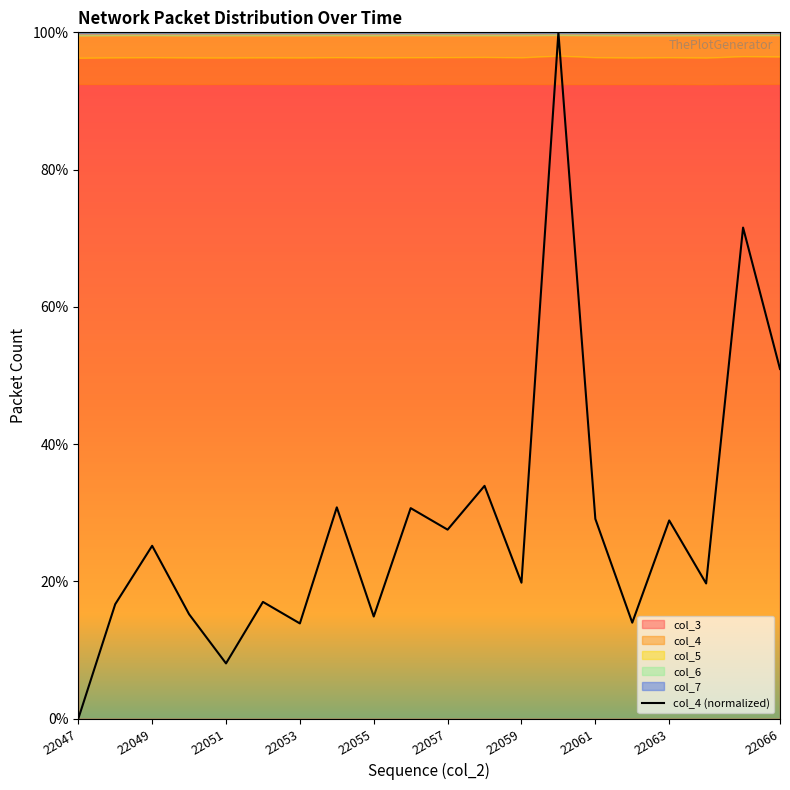

Which category has the lowest value in the col_4 (normalized) series?

22047